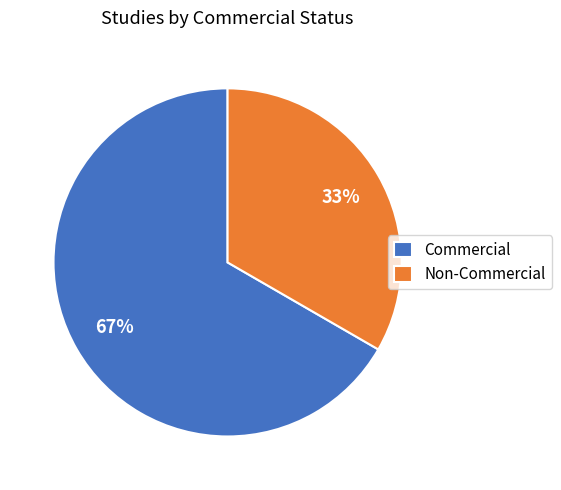

Rank the categories by value from lowest to highest.

Non-Commercial, Commercial